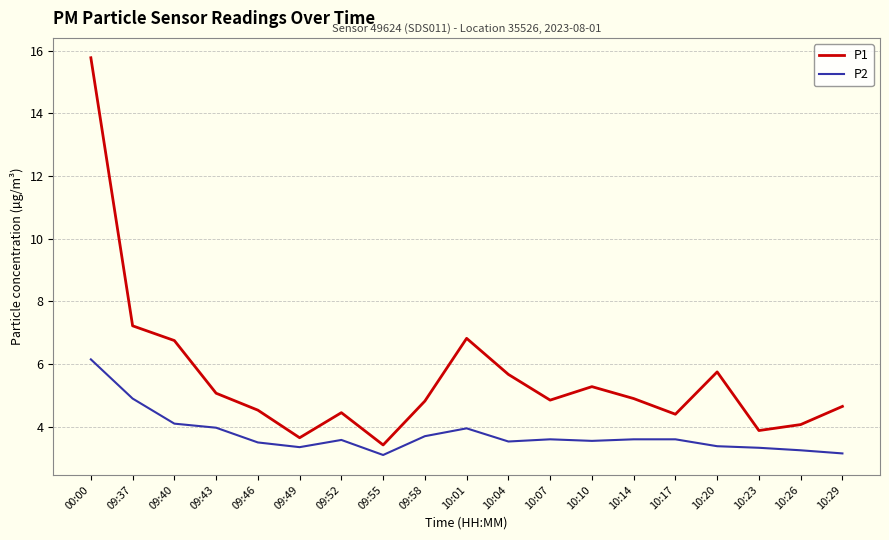

Which series has the largest range (max minus min)?

P1